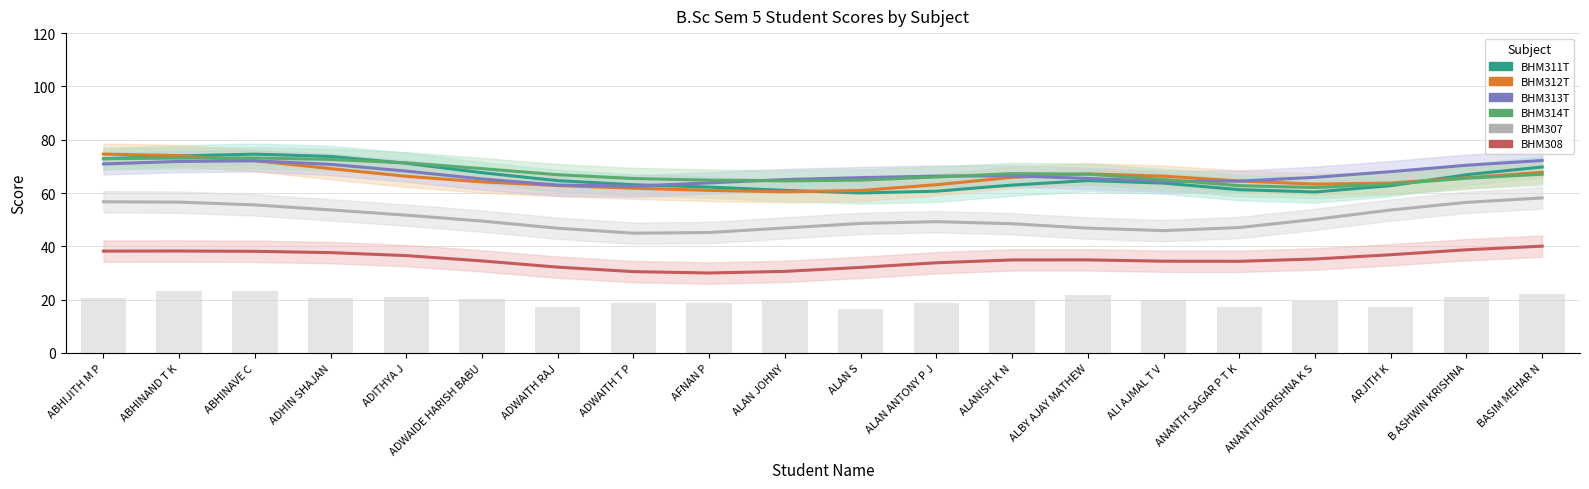

Reading left to right, transcribe all the data shown in this chart.

BHM311T: 72.9	73.9	74.6	73.7	71.2	67.6	64.6	63.1	62.2	61.0	60.0	60.7	63.0	64.7	63.7	61.3	60.4	62.8	66.9	69.8
BHM312T: 74.6	74.0	72.1	69.2	66.3	64.2	62.8	61.8	61.0	60.4	60.9	63.1	65.9	67.2	66.3	64.5	63.3	63.7	65.7	67.8
BHM313T: 70.9	71.8	72.1	70.7	68.2	65.3	63.0	62.6	63.8	65.0	65.8	66.4	66.4	65.5	64.4	64.5	65.9	68.0	70.4	72.2
BHM314T: 72.9	73.1	73.1	72.6	71.3	69.2	66.9	65.4	64.8	64.6	64.8	66.0	67.3	67.1	65.1	62.8	62.1	63.4	65.6	67.0
BHM307: 56.7	56.6	55.5	53.7	51.7	49.5	46.8	44.9	45.2	46.9	48.6	49.3	48.5	46.8	45.9	47.0	50.1	53.6	56.5	58.2
BHM308: 38.2	38.2	38.1	37.6	36.5	34.5	32.2	30.5	30.0	30.6	32.1	33.8	34.9	34.9	34.4	34.4	35.3	36.8	38.7	40.1